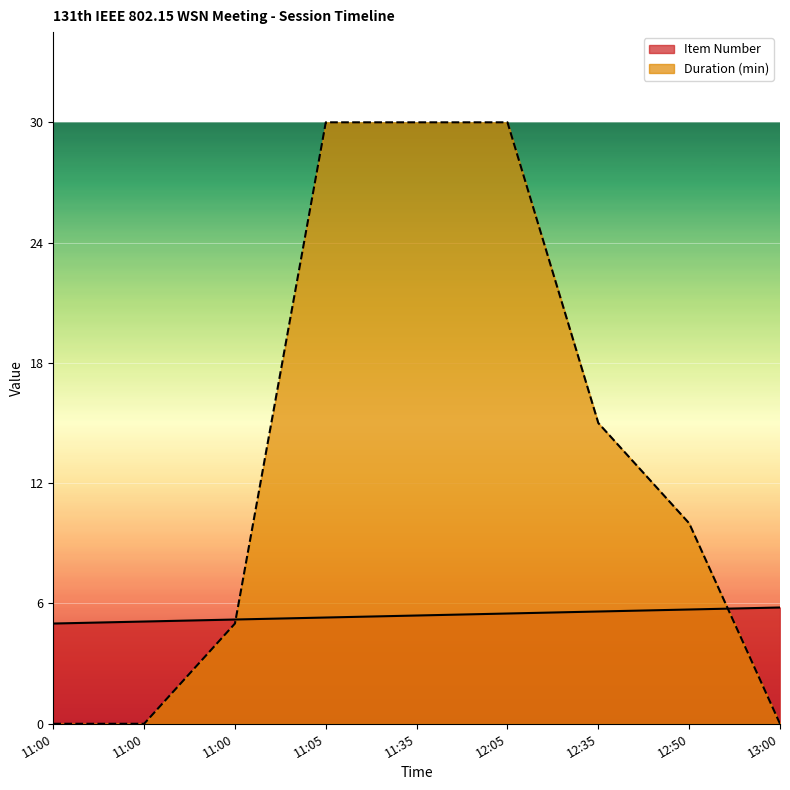

List the series in order of their peak value, highest first.

Duration (min), Item Number